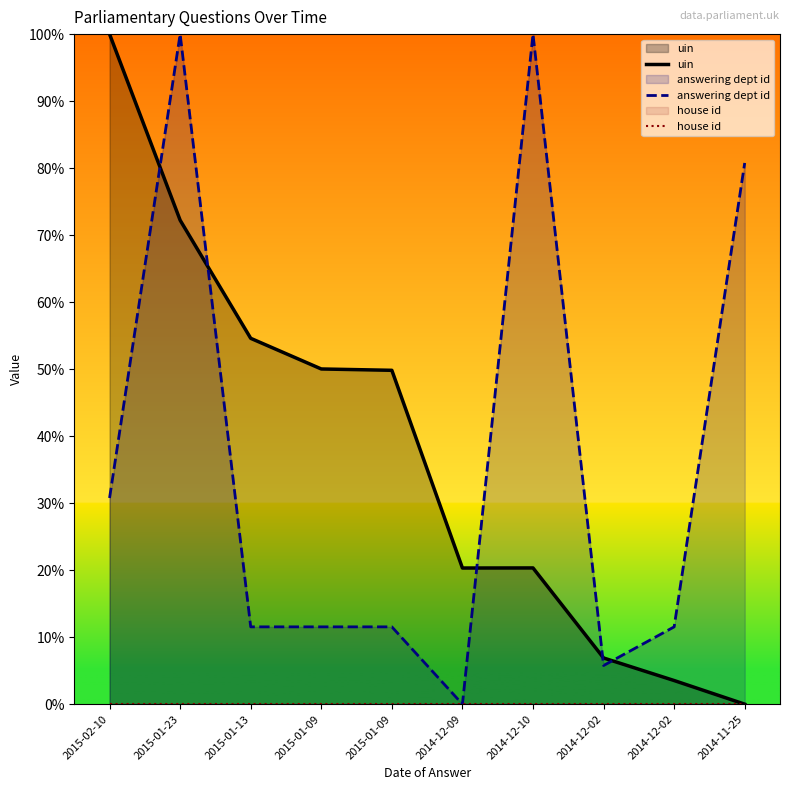

True or false: uin has more than 2 interior local peaks.

False